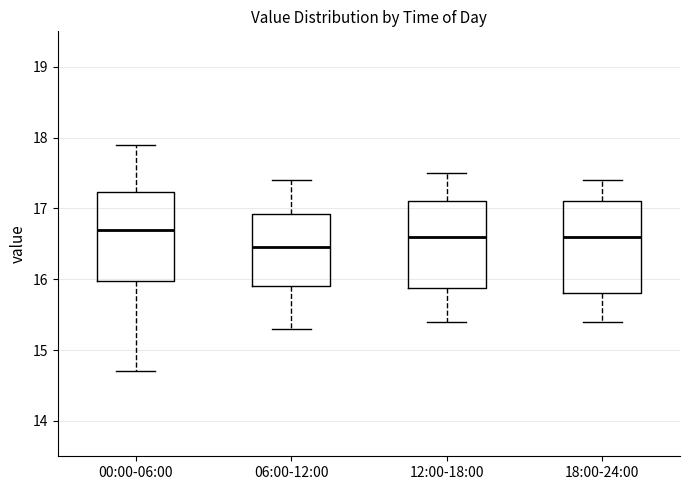

Where is the lower edge of the box for 06:00-12:00 on the y-axis? The values are not printed on the chart, so give them approximately, as read against the axis.

15.9